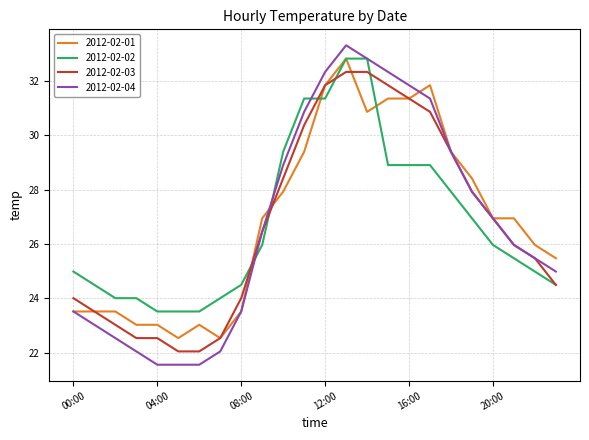

True or false: 2012-02-02 and 2012-02-04 cross at least once.

True